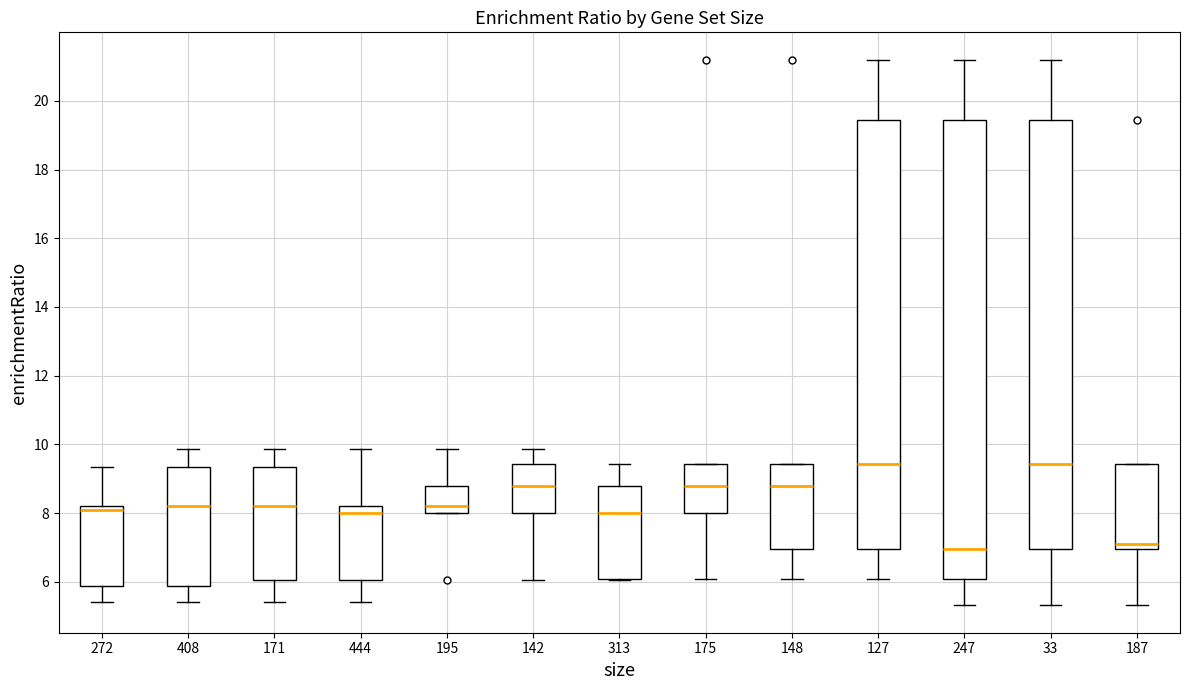

Reading left to right, read every box against the y-axis: the position of its median line, the range the box covers, and the ends of its whiskers. The values are not printed on the chart, so give them approximately, as read against the axis.

272: median 8.0, box 5.8 to 8.2, whiskers 5.4 to 9.4
408: median 8.2, box 5.8 to 9.4, whiskers 5.4 to 9.8
171: median 8.2, box 6.0 to 9.4, whiskers 5.4 to 9.8
444: median 8.0, box 6.0 to 8.2, whiskers 5.4 to 9.8
195: median 8.2, box 8.0 to 8.8, whiskers 8.0 to 9.8
142: median 8.8, box 8.0 to 9.4, whiskers 6.0 to 9.8
313: median 8.0, box 6.0 to 8.8, whiskers 6.0 to 9.4
175: median 8.8, box 8.0 to 9.4, whiskers 6.0 to 9.4
148: median 8.8, box 7.0 to 9.4, whiskers 6.0 to 9.4
127: median 9.4, box 7.0 to 19.4, whiskers 6.0 to 21.2
247: median 7.0, box 6.0 to 19.4, whiskers 5.4 to 21.2
33: median 9.4, box 7.0 to 19.4, whiskers 5.4 to 21.2
187: median 7.0 (just above the box's lower edge), box 7.0 to 9.4, whiskers 5.4 to 9.4